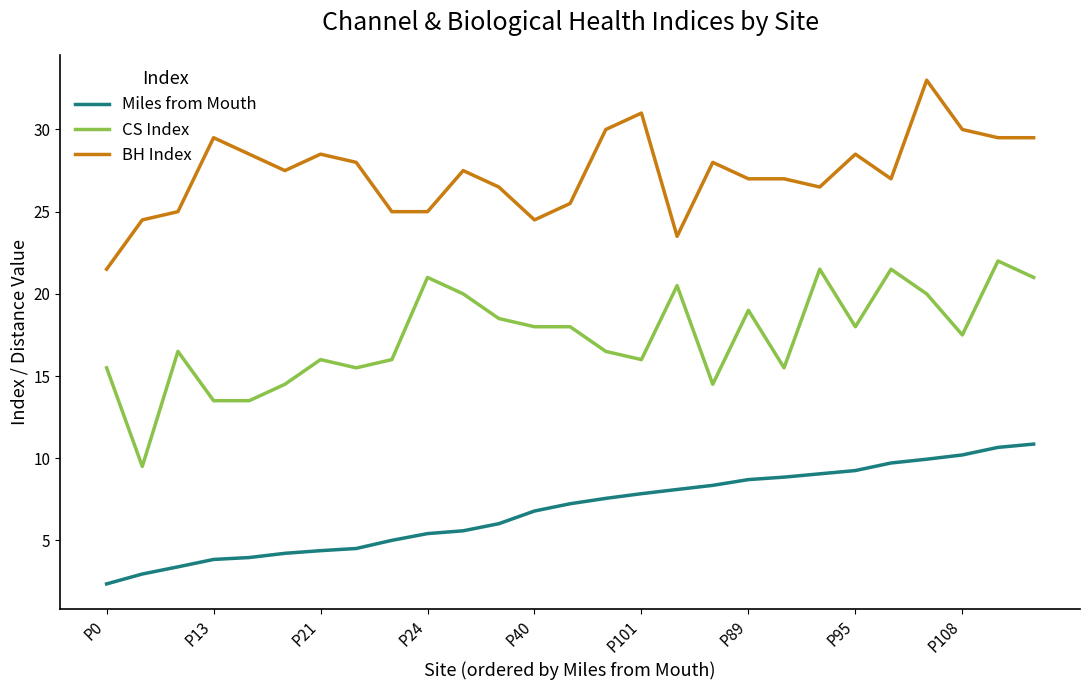

Is this an area chart (filled region under the line)?

No